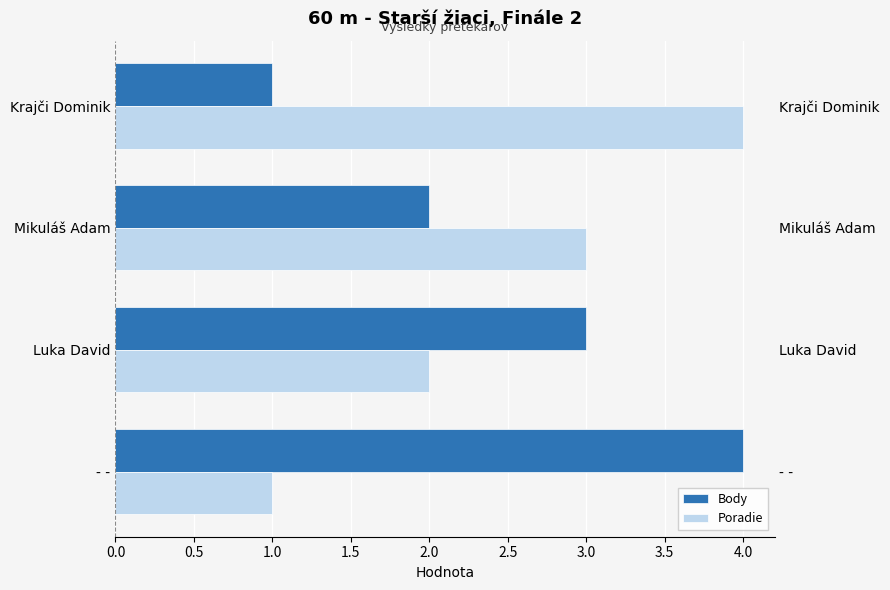

How many bars are there in total?

8